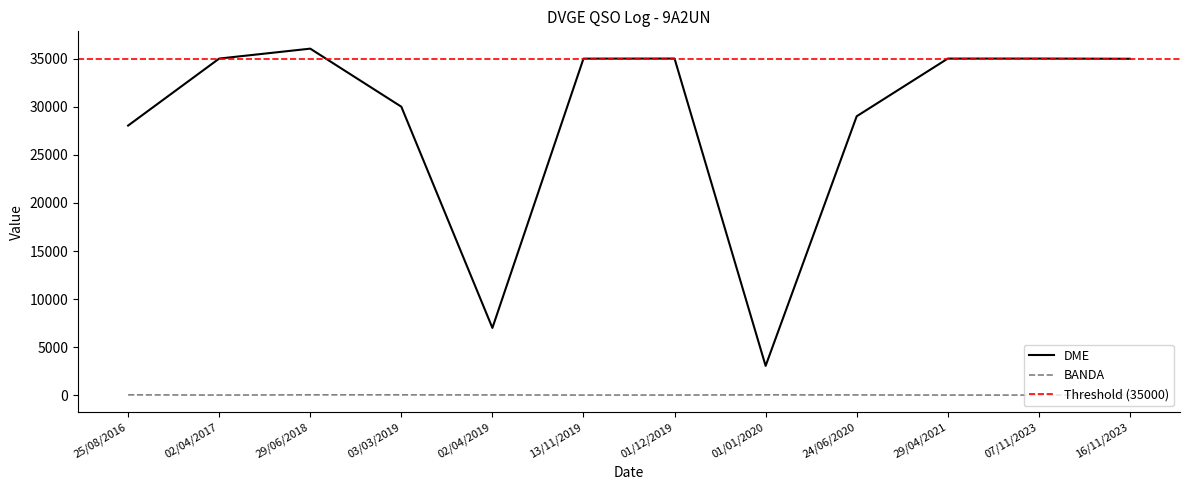

What is the average value of the BANDA series?

26